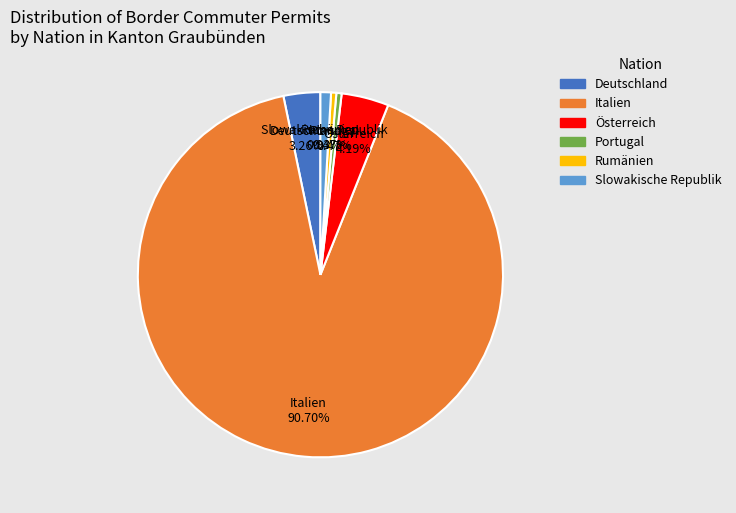

Which category has the biggest portion of the pie?

Italien